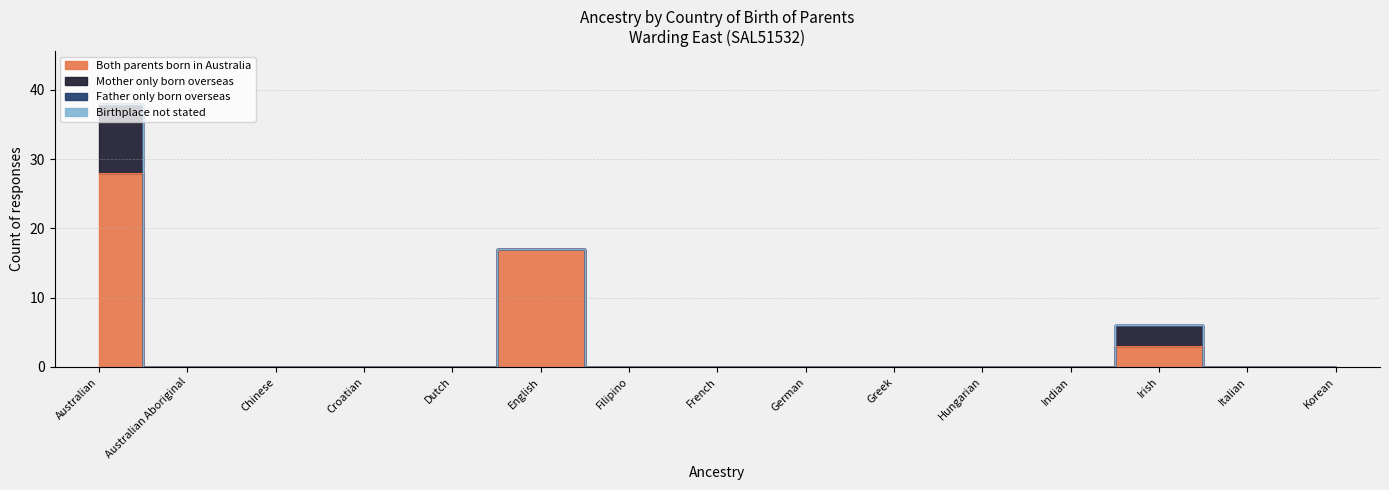

What are all the series names shown in the legend?

Both parents born in Australia, Mother only born overseas, Father only born overseas, Birthplace not stated